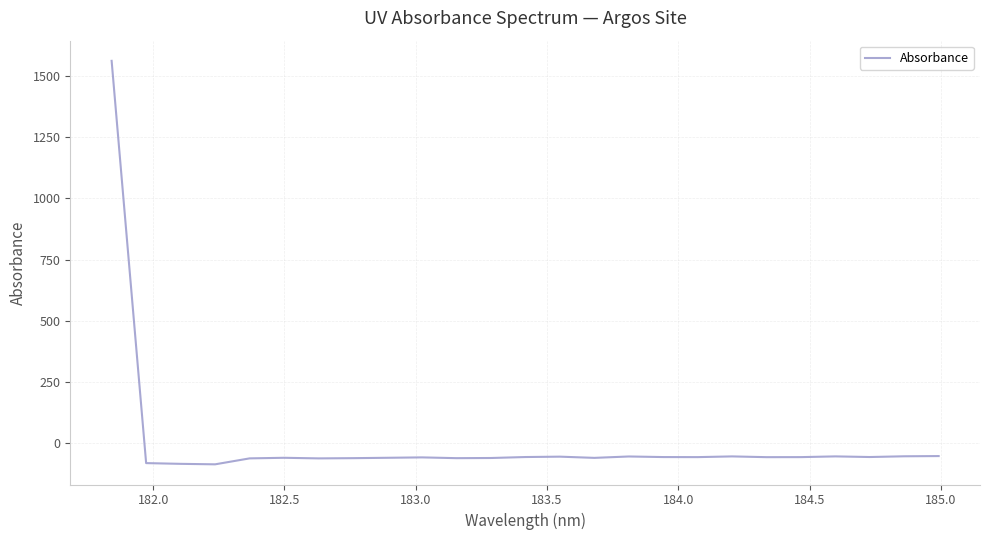

Count the number of values greater than -57.

7